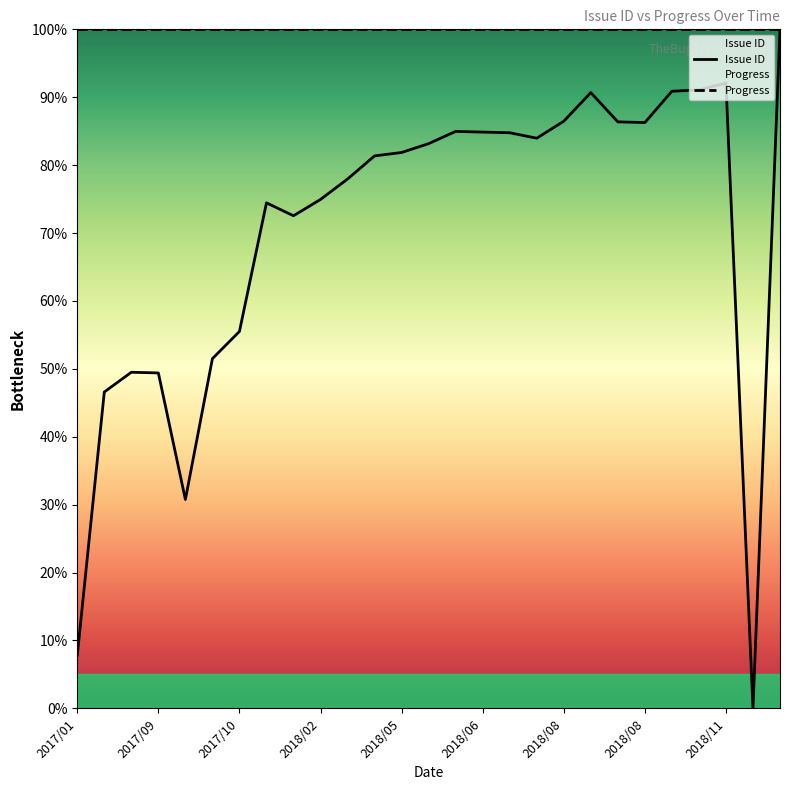

True or false: Issue ID has a value of 90.9 at 22.

True